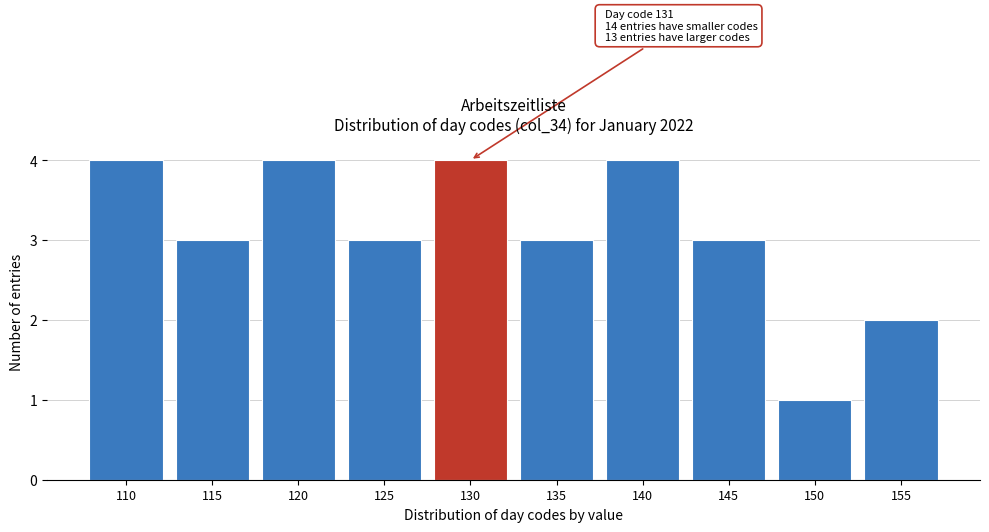

Reading left to right, list all the values displayed in this chart.

110=4	115=3	120=4	125=3	130=4	135=3	140=4	145=3	150=1	155=2